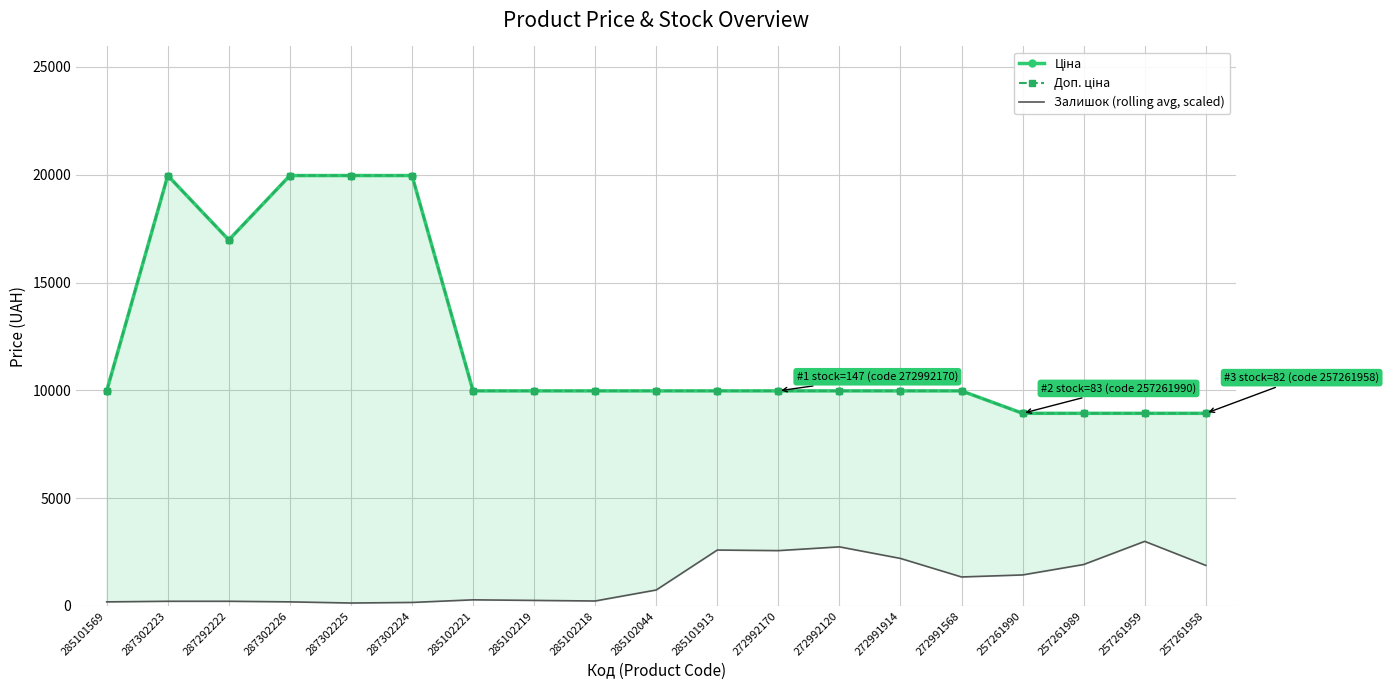

True or false: Доп. ціна and Ціна intersect in this chart.

False